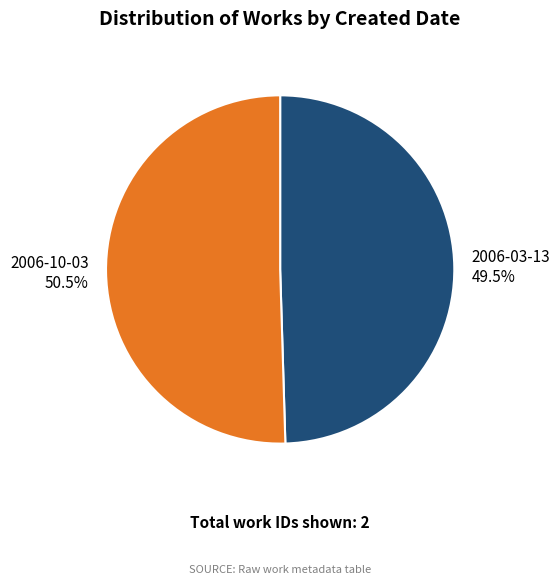

Rank the categories by value from highest to lowest.

2006-10-03, 2006-03-13